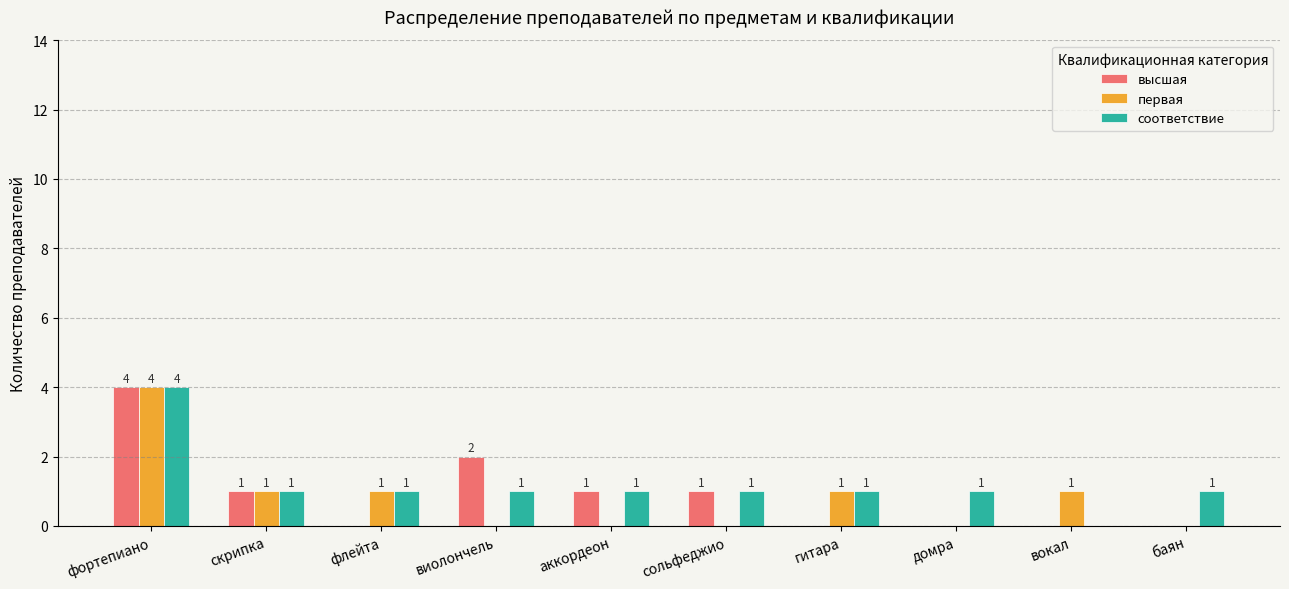

At which category is the sum across all series the highest?

фортепиано